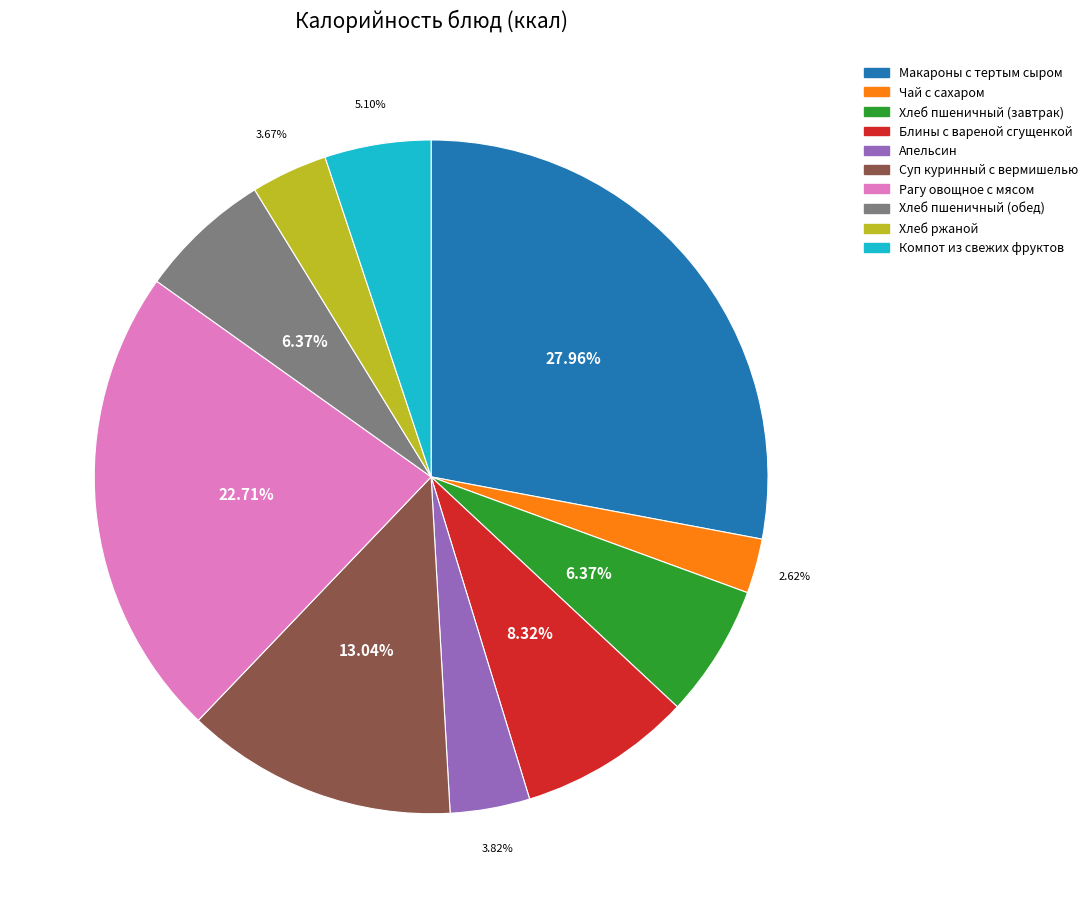

Between Компот из свежих фруктов and Суп куринный с вермишелью, which is larger?

Суп куринный с вермишелью